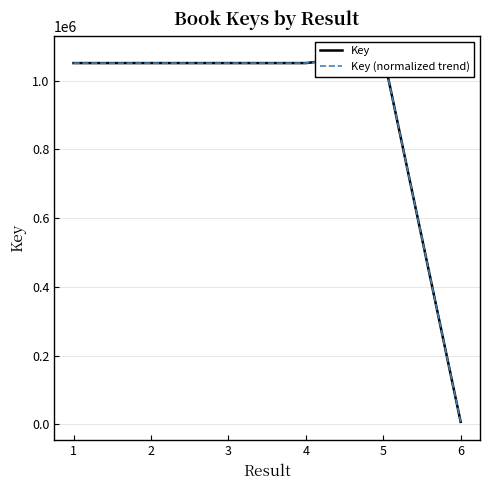

Which category has the lowest value in the Key series?

6